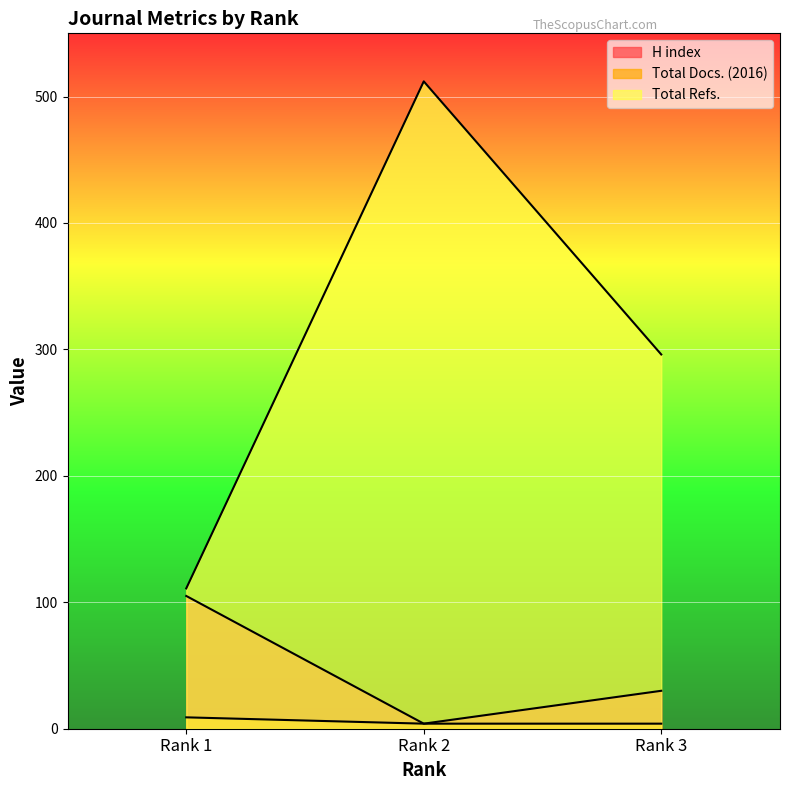

Is the value of Total Refs. at Rank 3 greater than the value of H index at Rank 2?

Yes